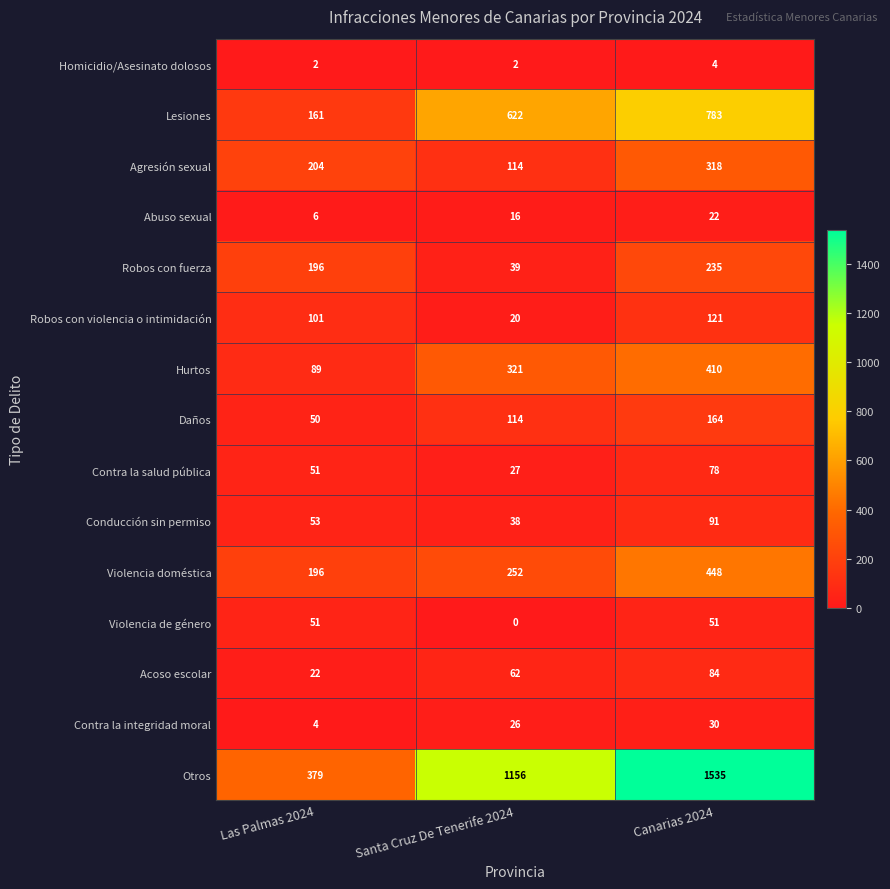

What is the difference between the second highest and minimum values in the Daños series?

64